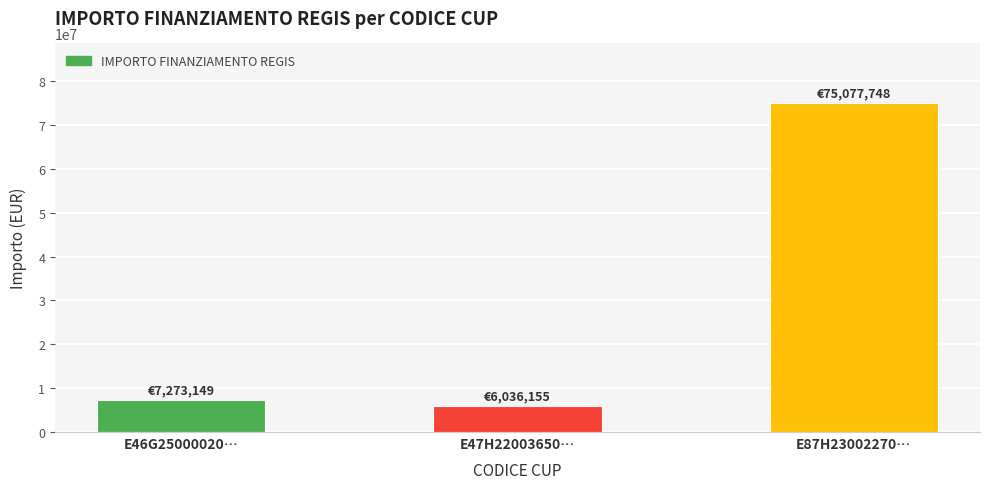

What is the sum of all values?

88387052